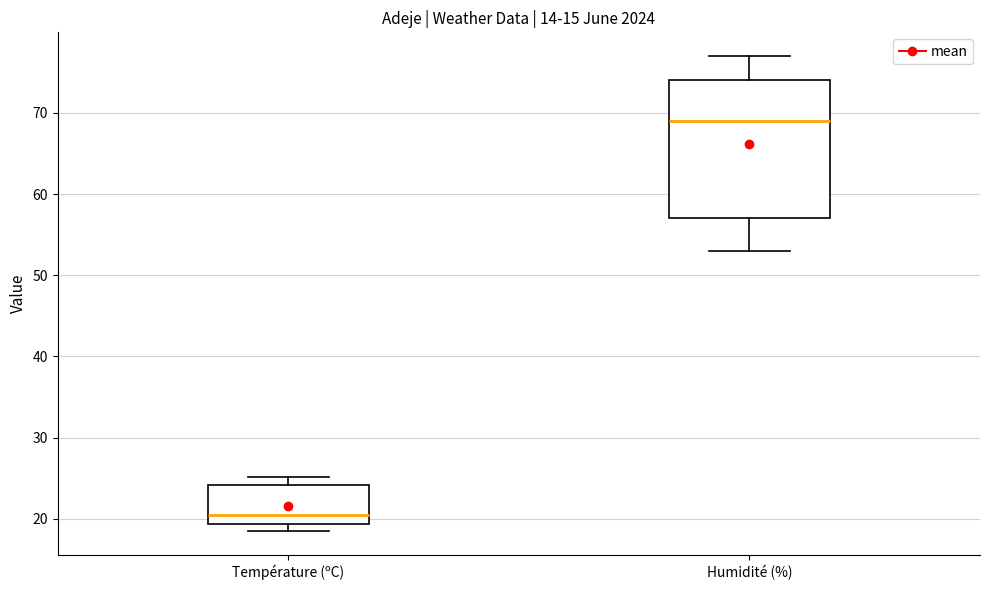

Where does the median line of the box for Température (ºC) sit on the y-axis? The values are not printed on the chart, so give them approximately, as read against the axis.

21